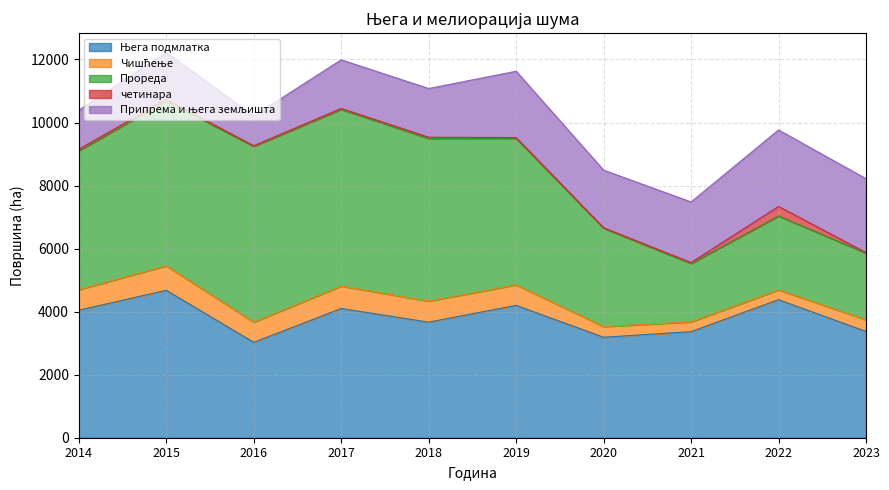

Is it true that Њега подмлатка equals 3027 at 2016?

True